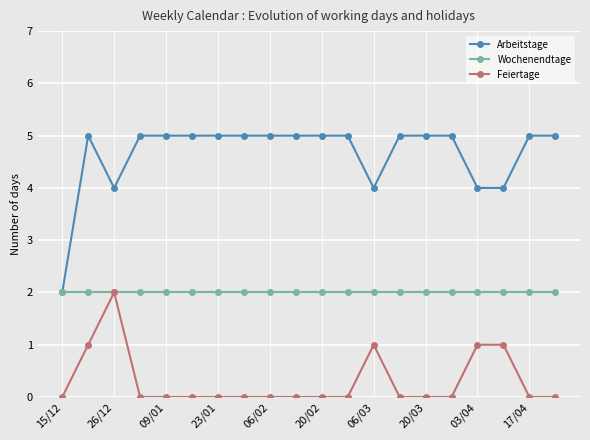

Which series has the largest total across all categories?

Arbeitstage